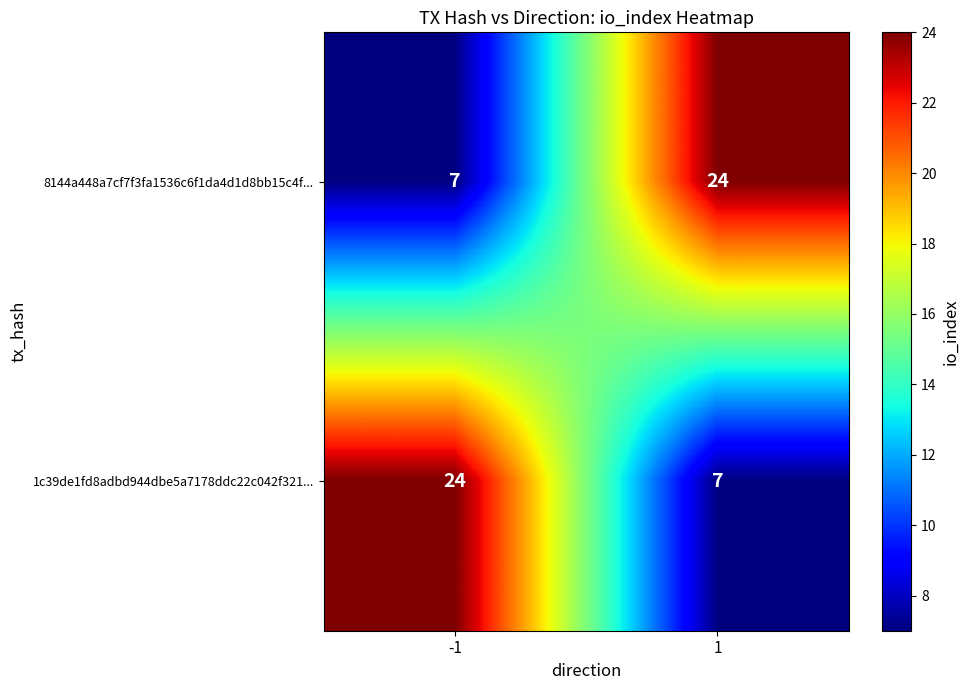

What is the difference between the highest and lowest values at -1?

17